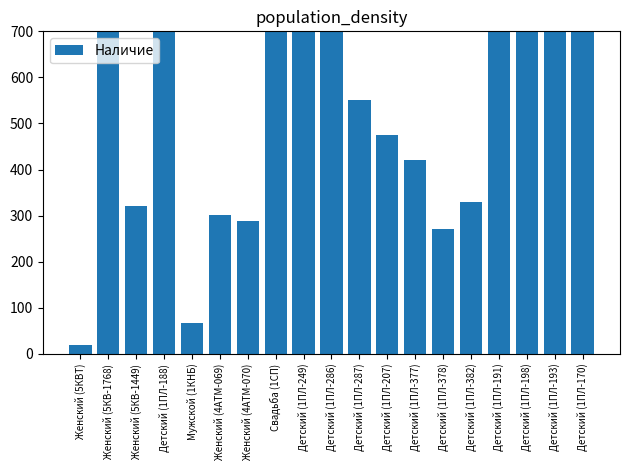

The value at Детский (1ПЛ-188) is 840. True or false?

True